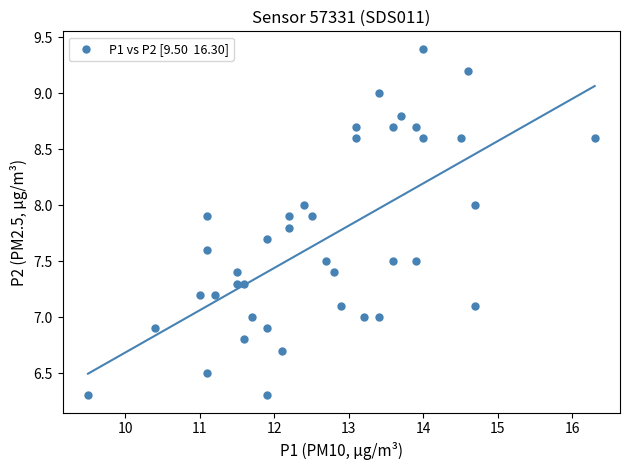

What is the range of Y values (max minus min)?

3.1